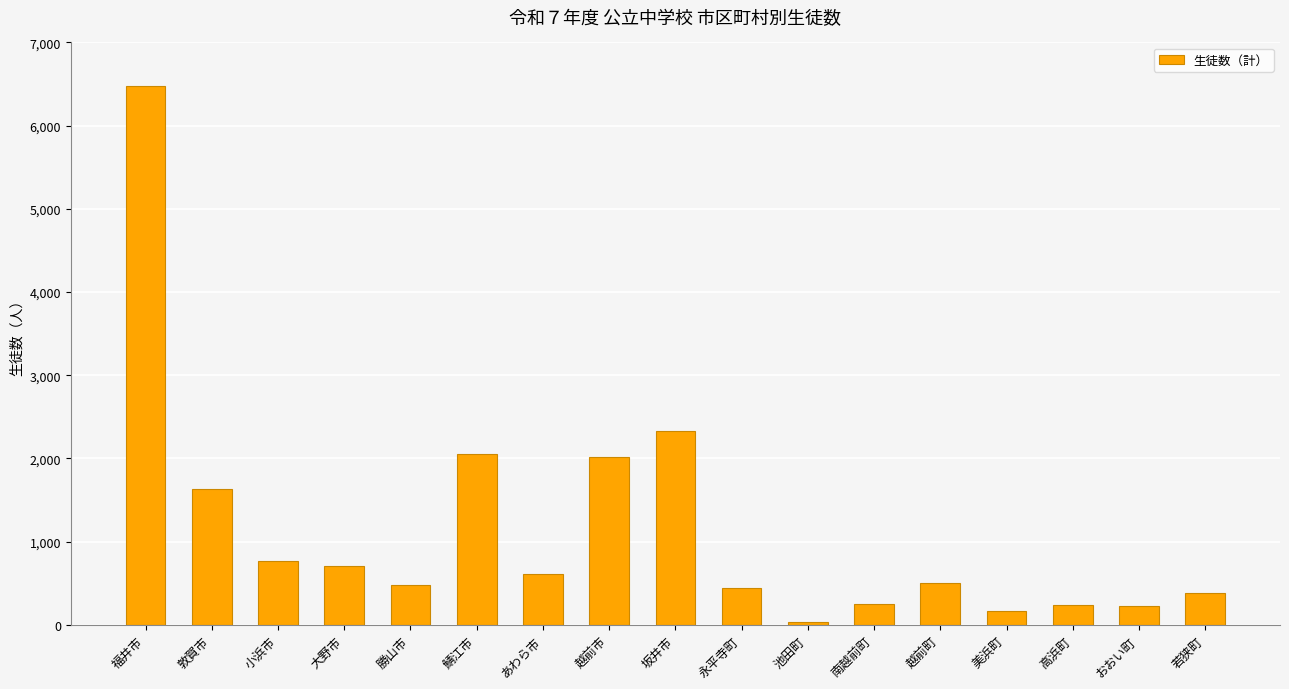

Which label corresponds to the smallest value in the chart?

池田町